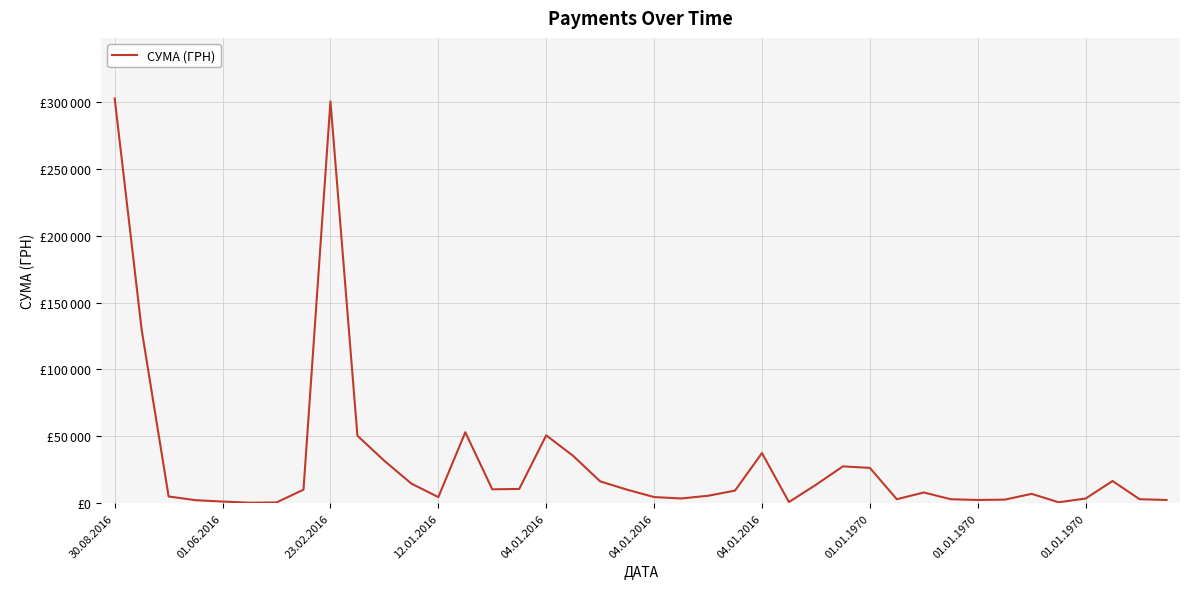

At which label does the data first exceed 9452?

30.08.2016